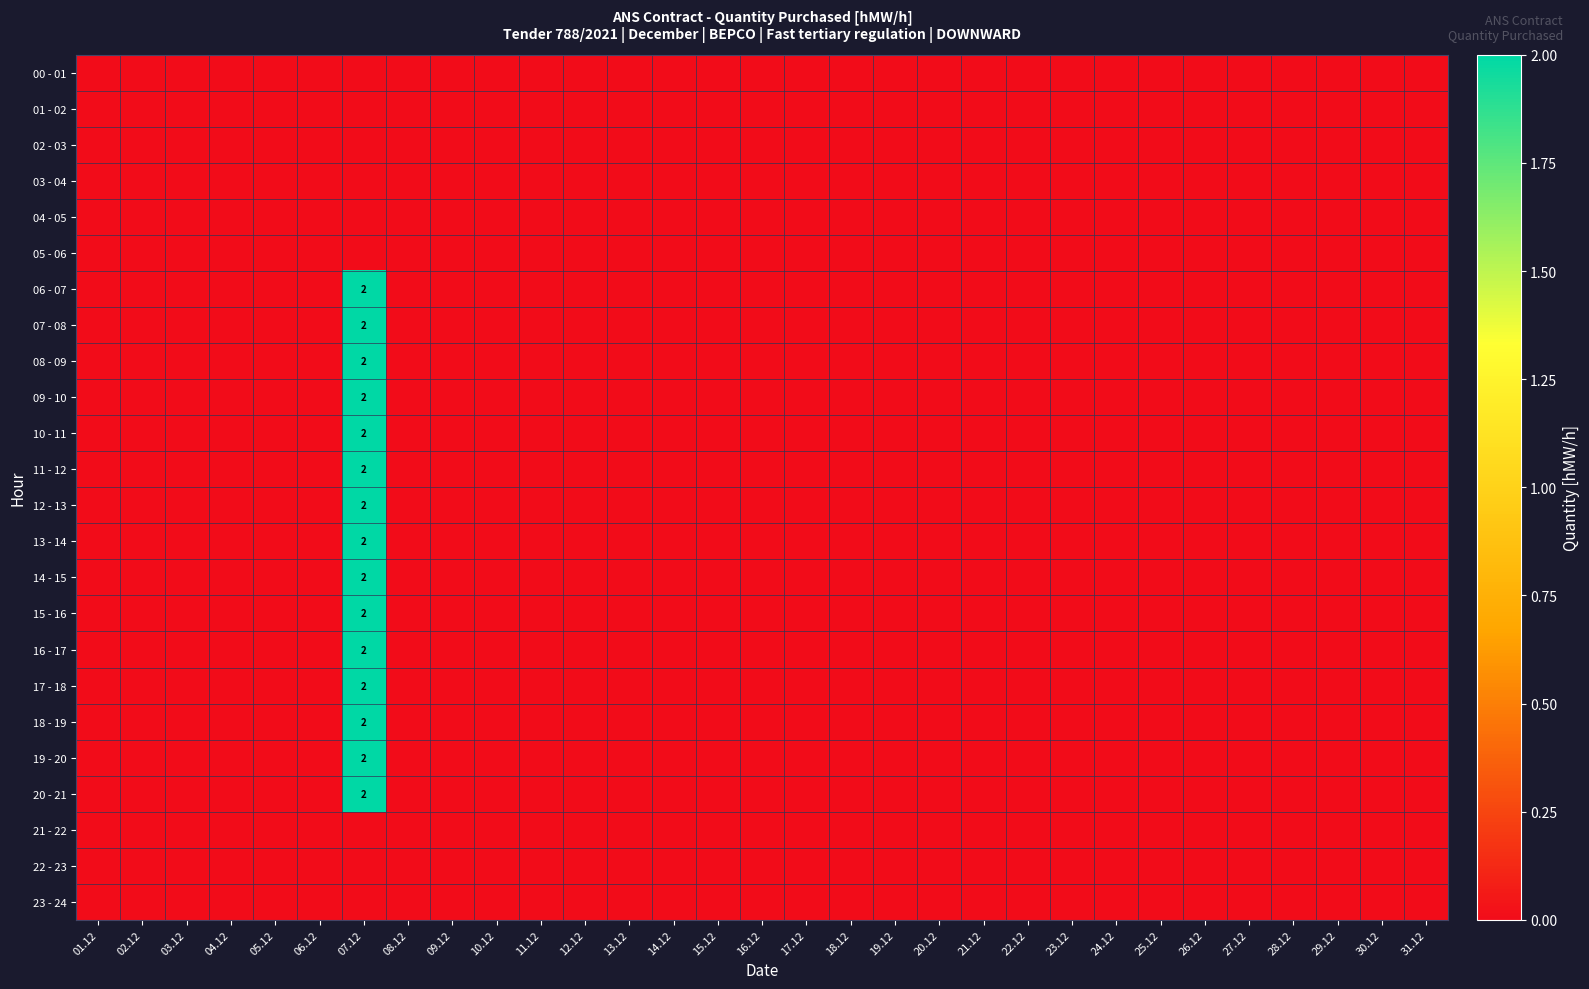

List the series in order of their peak value, highest first.

06 - 07, 07 - 08, 08 - 09, 09 - 10, 10 - 11, 11 - 12, 12 - 13, 13 - 14, 14 - 15, 15 - 16, 16 - 17, 17 - 18, 18 - 19, 19 - 20, 20 - 21, 00 - 01, 01 - 02, 02 - 03, 03 - 04, 04 - 05, 05 - 06, 21 - 22, 22 - 23, 23 - 24